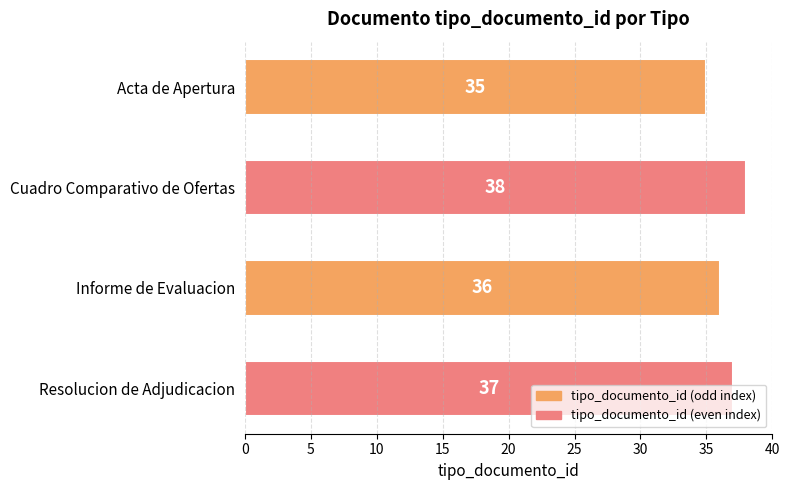

Does the chart contain stacked bars?

No